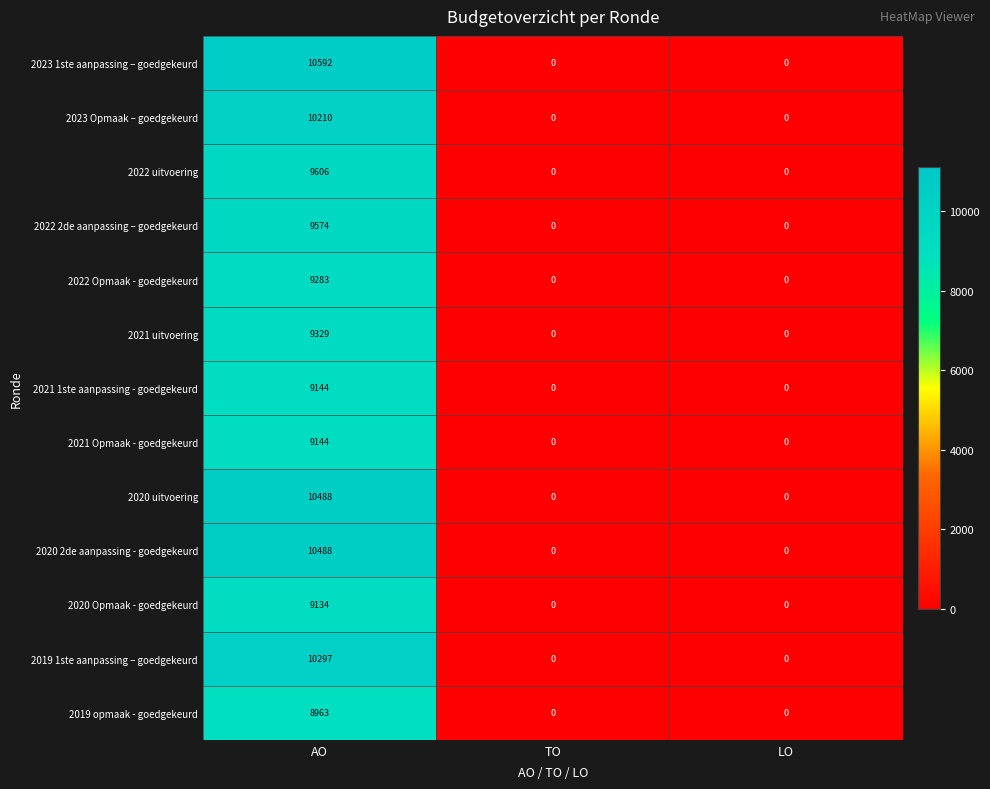

True or false: 2021 uitvoering has a value of 3395 at LO.

False